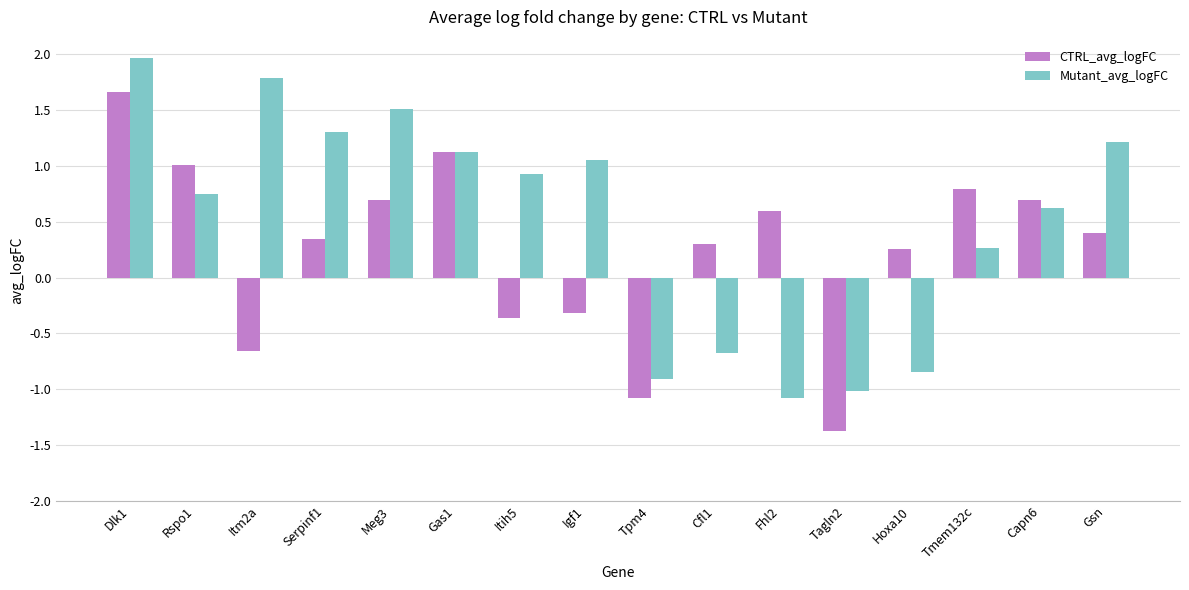

Which category has the highest value across all series?

Dlk1